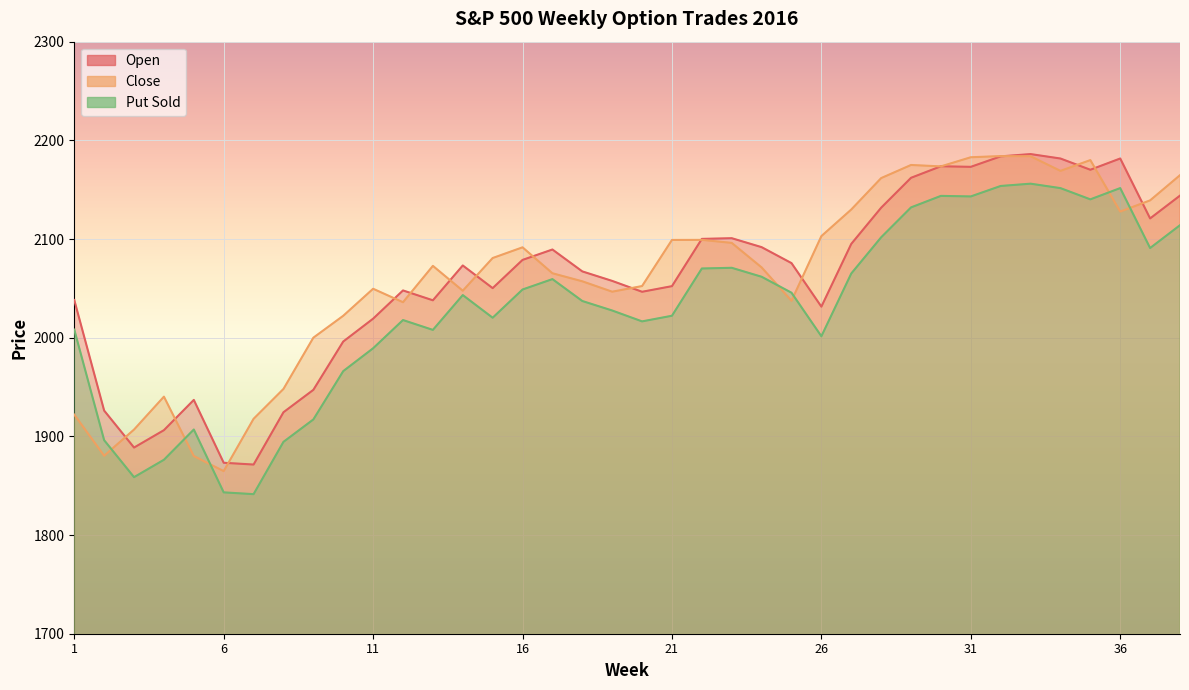

True or false: Close has more than 1 interior local peaks.

True